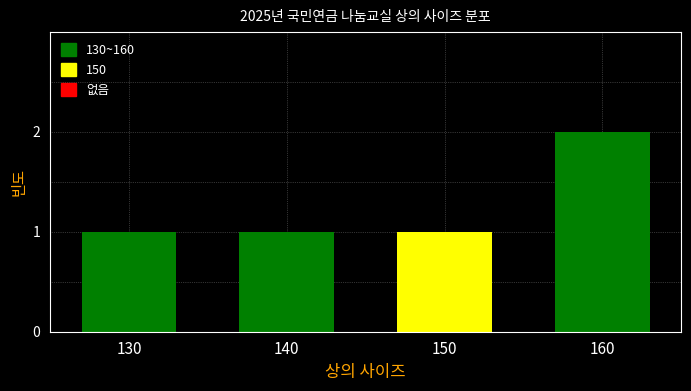

Reading right to left, list all the values displayed in this chart.

2	1	1	1